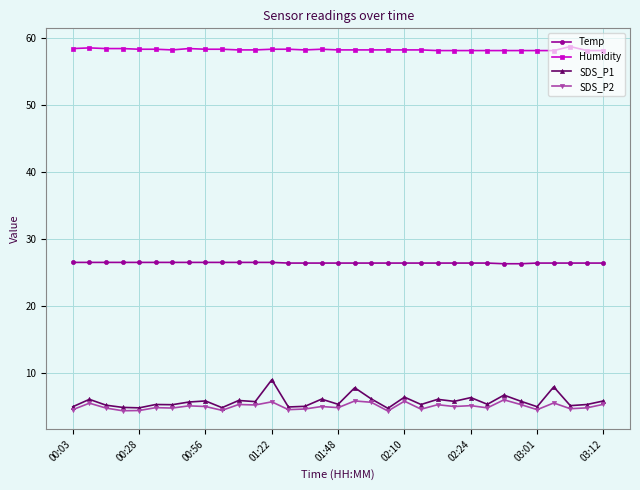

List the series in order of their peak value, lowest first.

SDS_P2, SDS_P1, Temp, Humidity